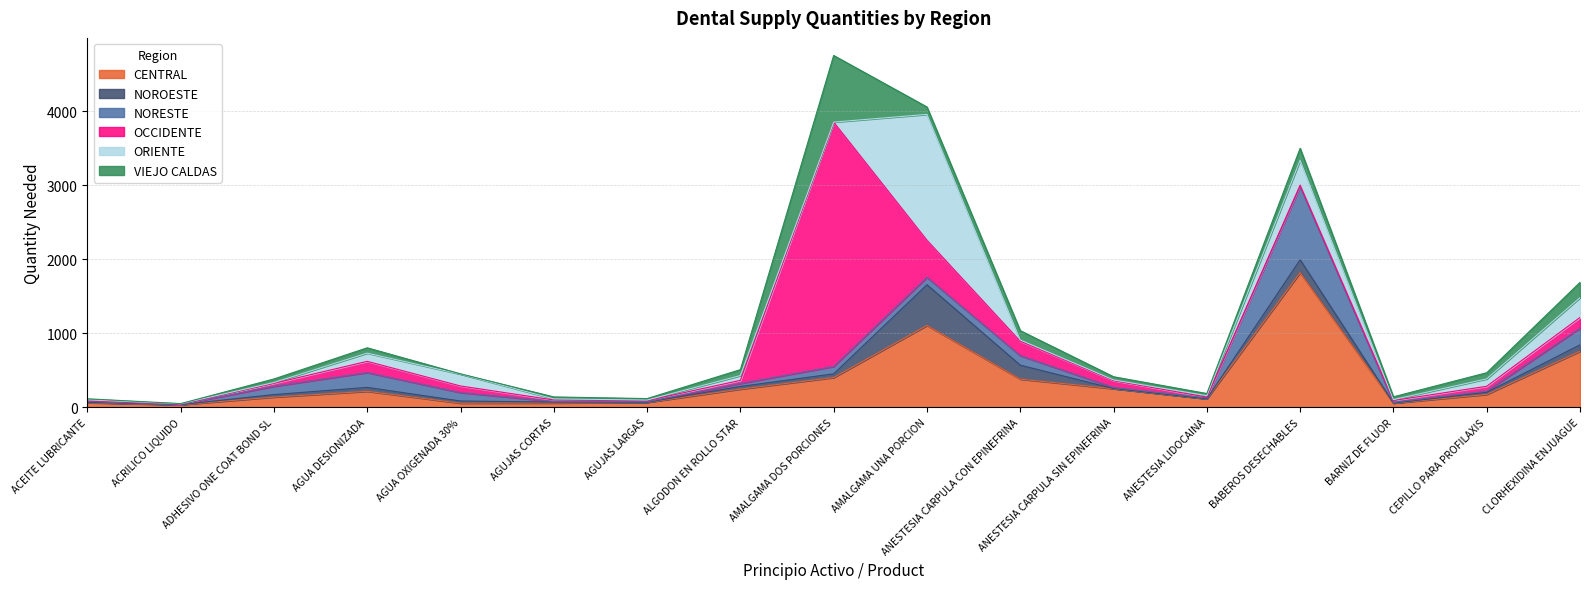

Rank the categories by ORIENTE value from highest to lowest.

AMALGAMA UNA PORCION, BABEROS DESECHABLES, CLORHEXIDINA ENJUAGUE, AGUA OXIGENADA 30%, AGUA DESIONIZADA, CEPILLO PARA PROFILAXIS, ALGODON EN ROLLO STAR, ANESTESIA LIDOCAINA, ANESTESIA CARPULA CON EPINEFRINA, AGUJAS CORTAS, BARNIZ DE FLUOR, ACEITE LUBRICANTE, ADHESIVO ONE COAT BOND SL, ANESTESIA CARPULA SIN EPINEFRINA, AGUJAS LARGAS, ACRILICO LIQUIDO, AMALGAMA DOS PORCIONES